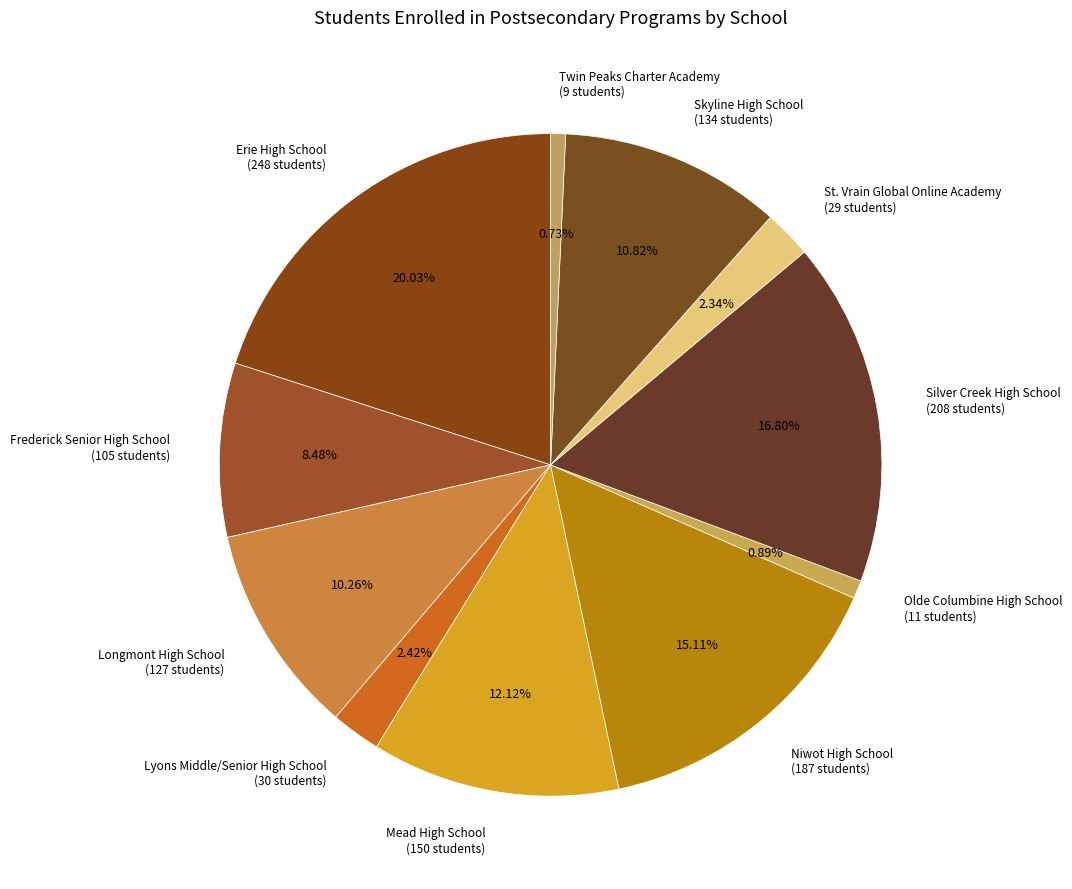

Is it true that Skyline High School is 5% of the pie?

False